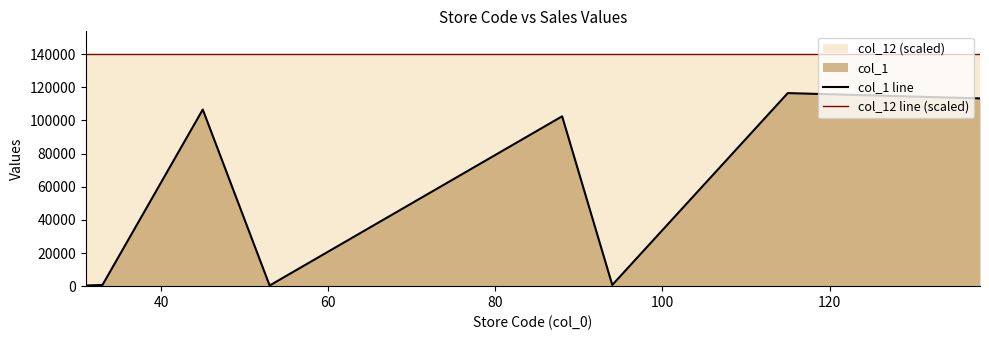

True or false: col_1 line and col_12 line (scaled) intersect in this chart.

False